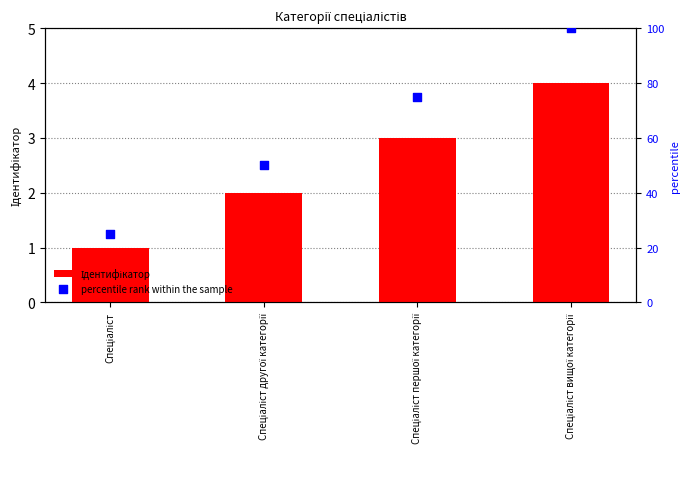

At which category is the sum across all series the highest?

Спеціаліст вищої категорії